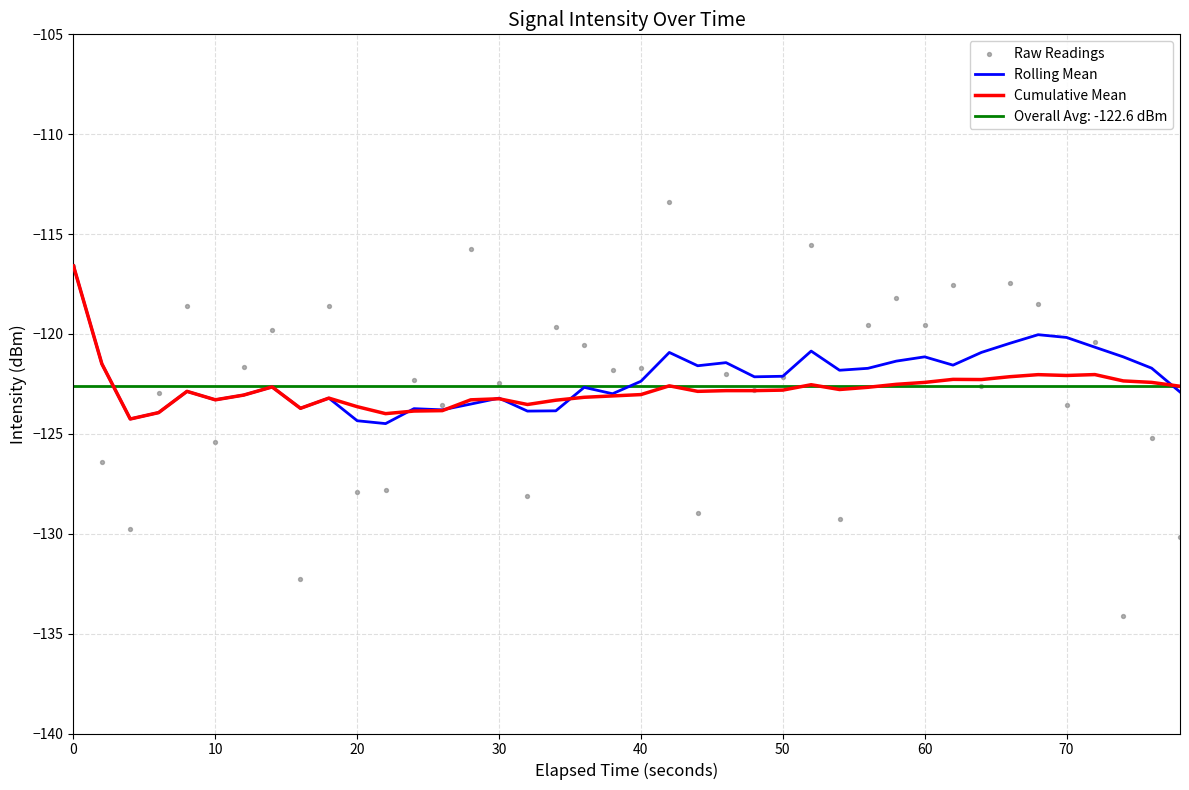

At how many categories does at least one series exceed -124?

39